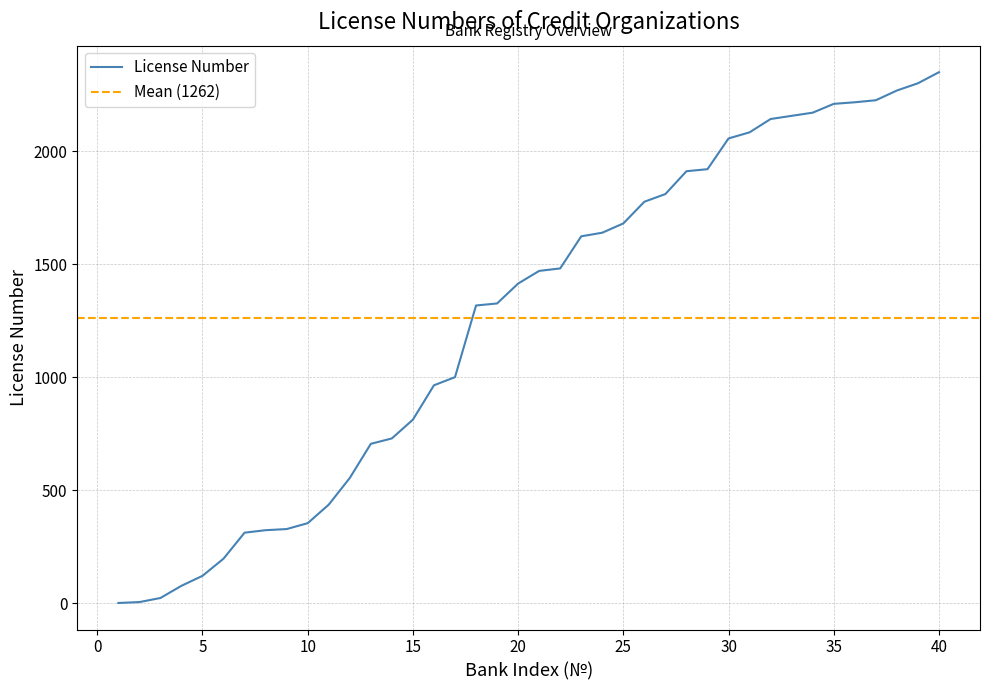

At which category does the chart reach its peak across all series?

40